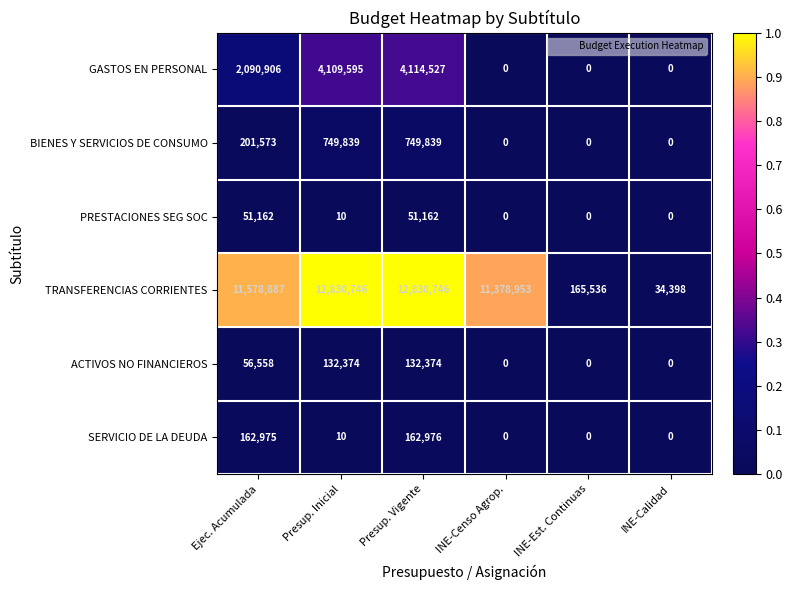

At which category is the sum across all series the highest?

Presup. Vigente